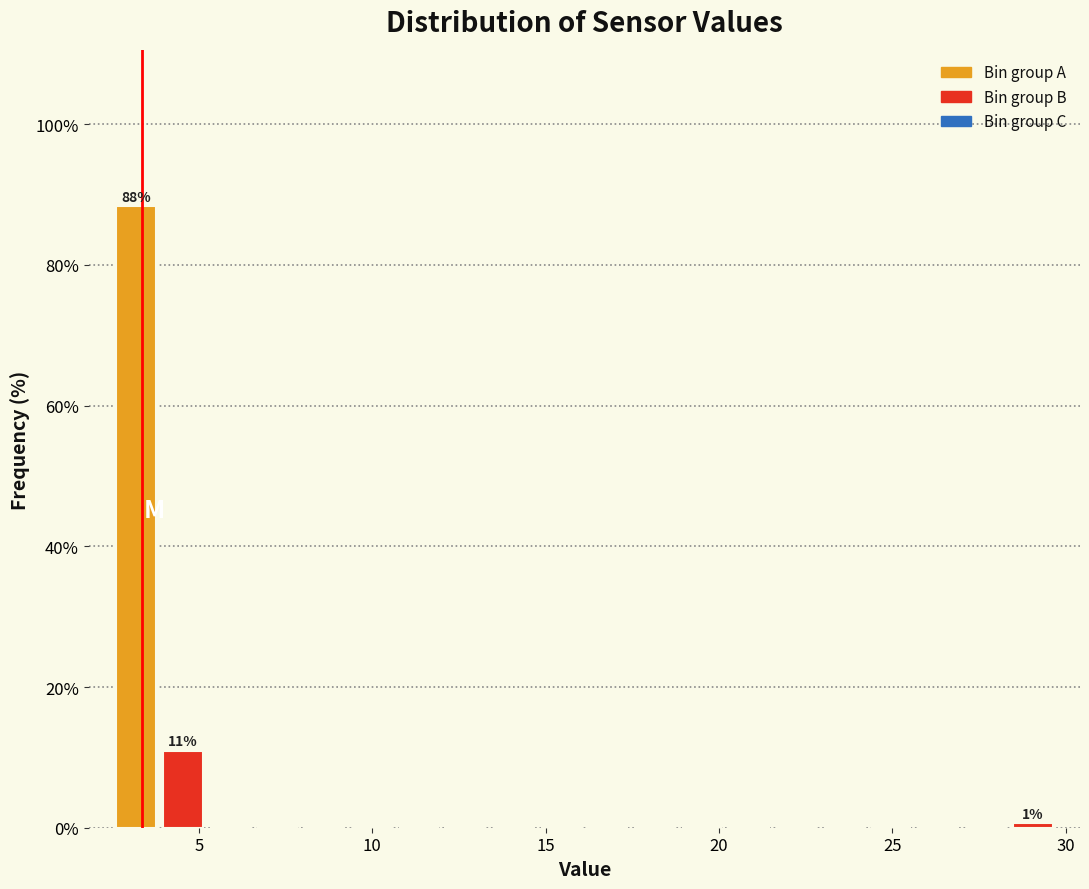

Around what value on the x-axis is the tallest bar? Give the approximate position of its centre, as read against the axis.

3.0